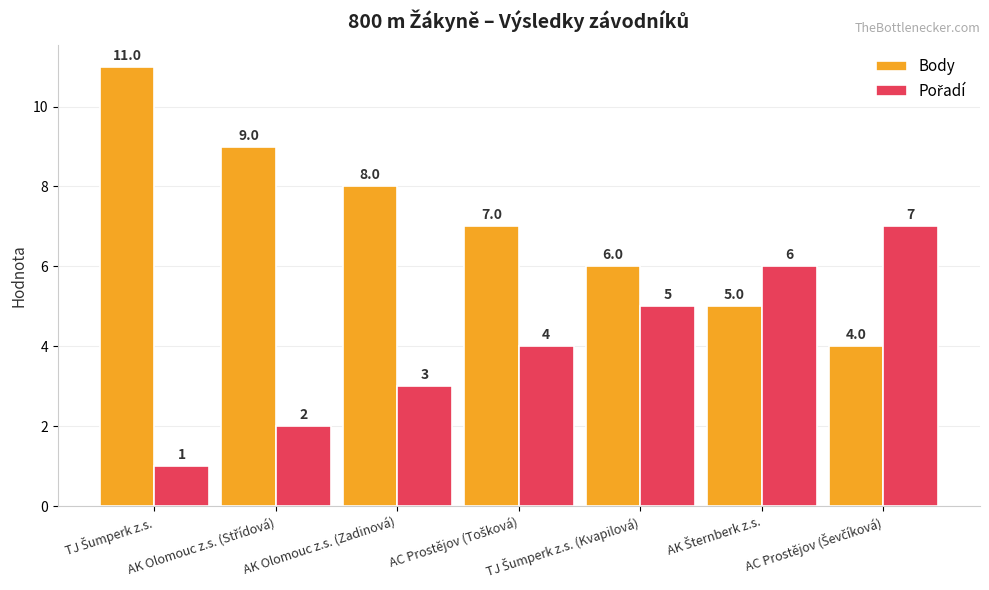

Which series has the largest range (max minus min)?

Body